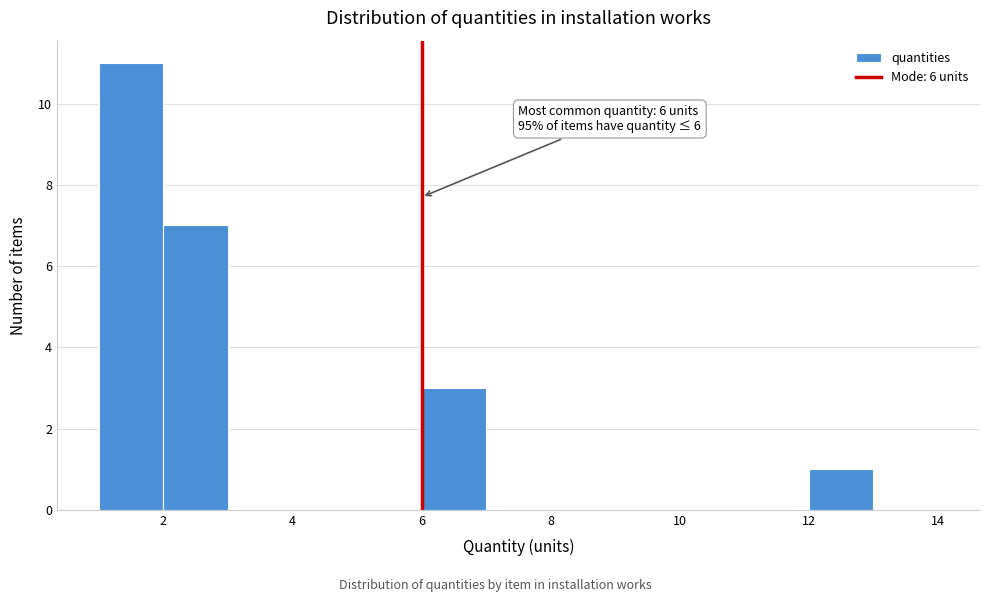

Over which range of the x-axis is the bar tallest?

1 to 2